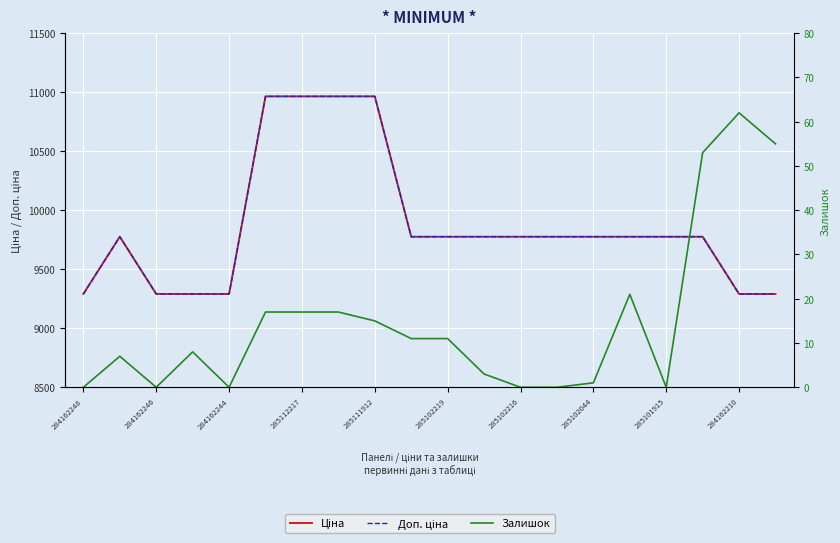

True or false: Залишок and Доп. ціна cross at least once.

False